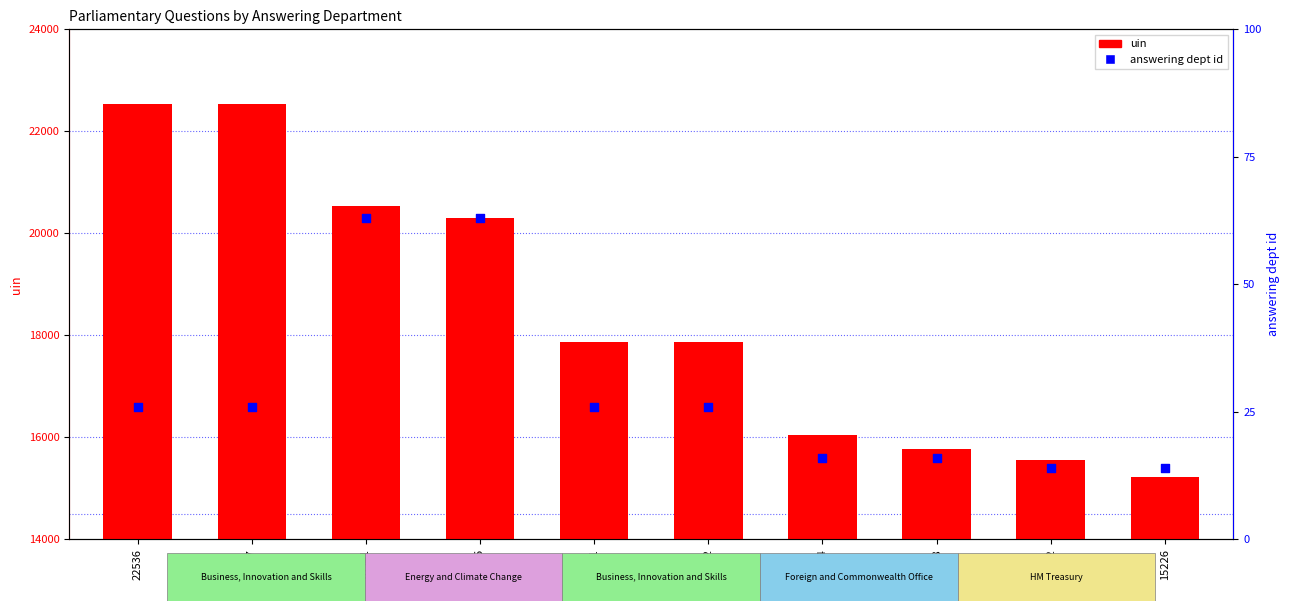

Which series contains the lowest Y value?

answering dept id